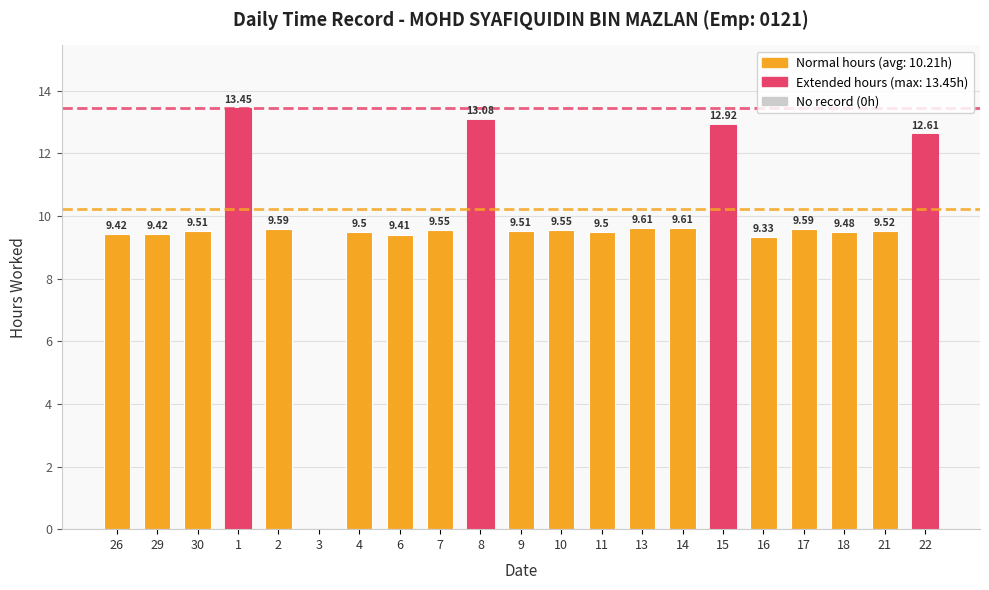

What is the difference between the values at 13 and 4?

0.1